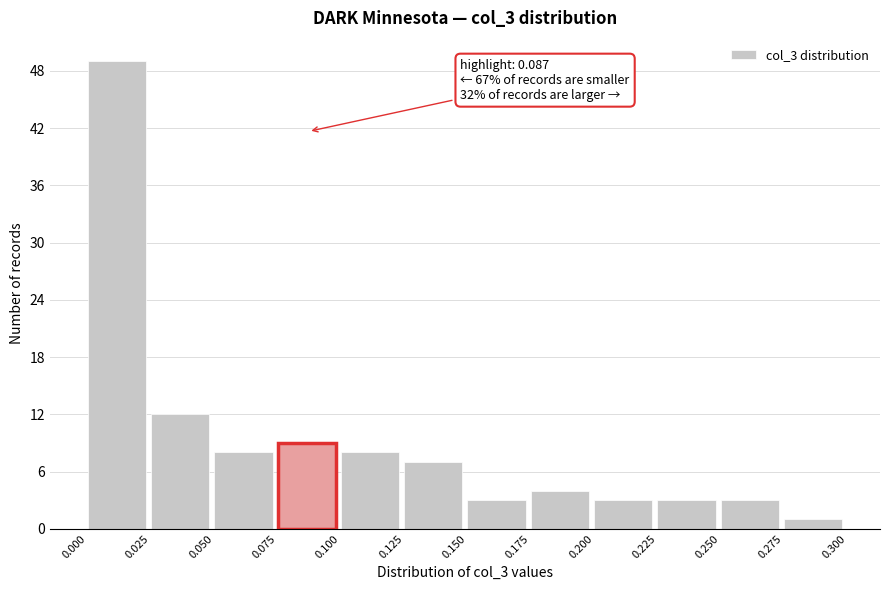

Over which range of the x-axis is the bar tallest?

0.000 to 0.025